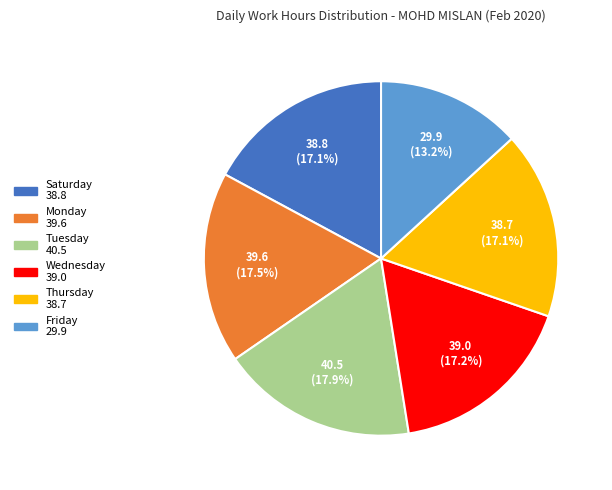

Does any single category account for the majority?

No